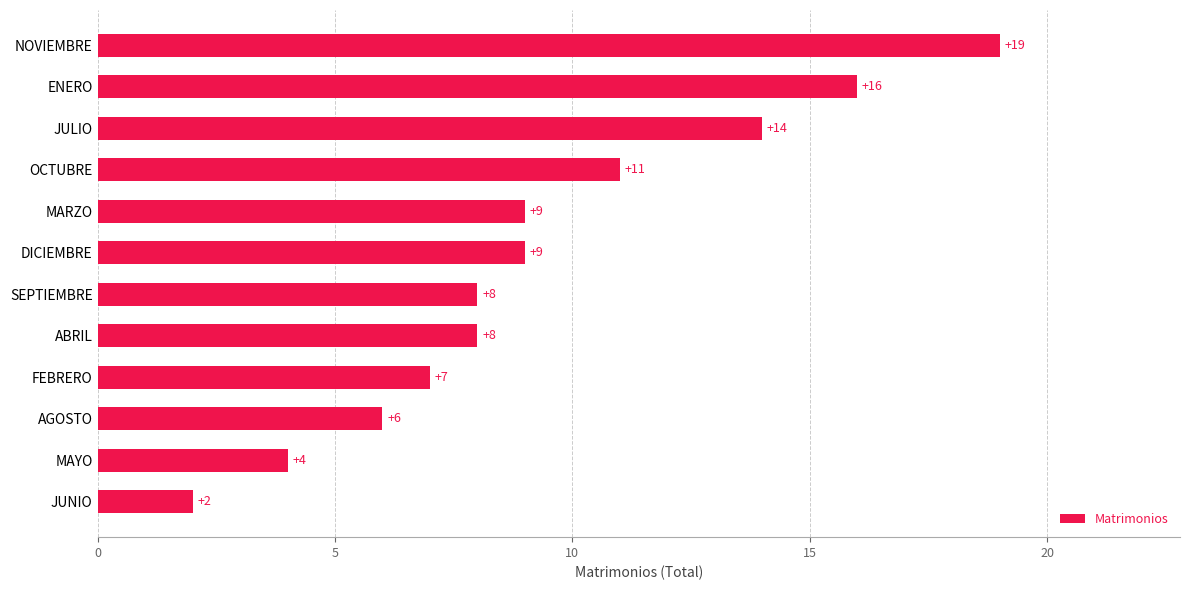

What is the minimum value shown in the chart?

2